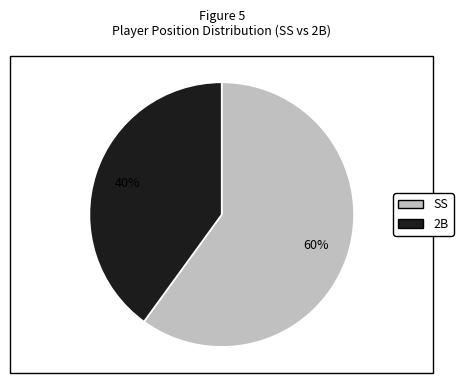

What is the ratio of the value at SS to the value at 2B?

1.5